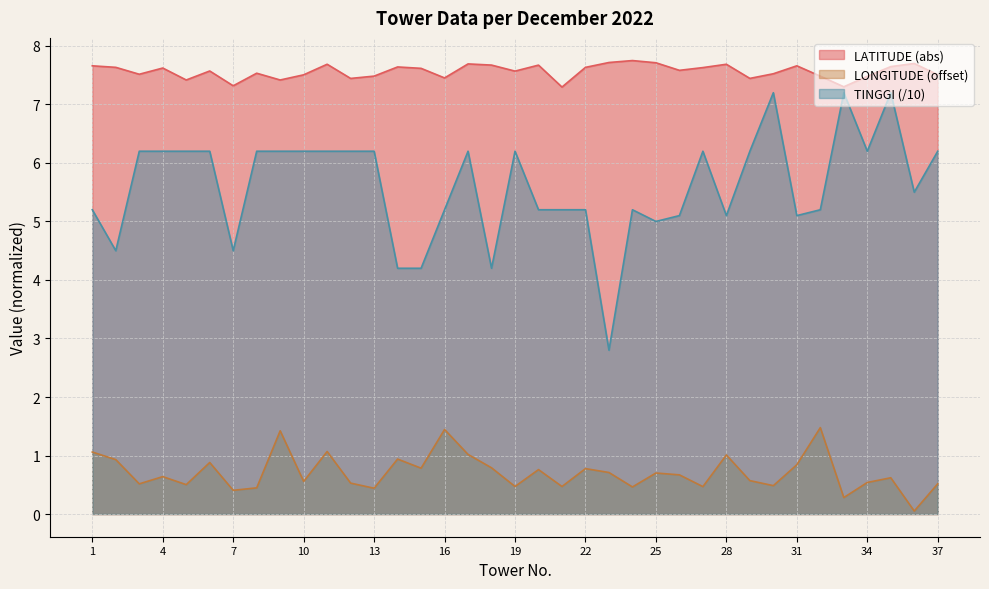

What is the approximate value of LATITUDE at 37?

7.5